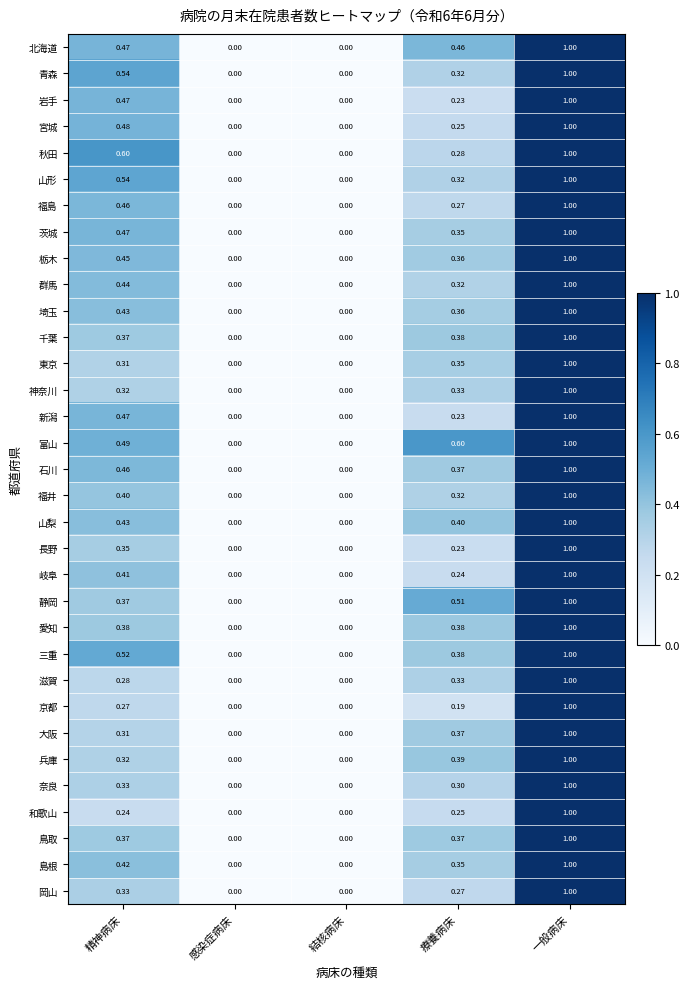

Between 精神病床 and 結核病床, which series saw the biggest shift?

秋田